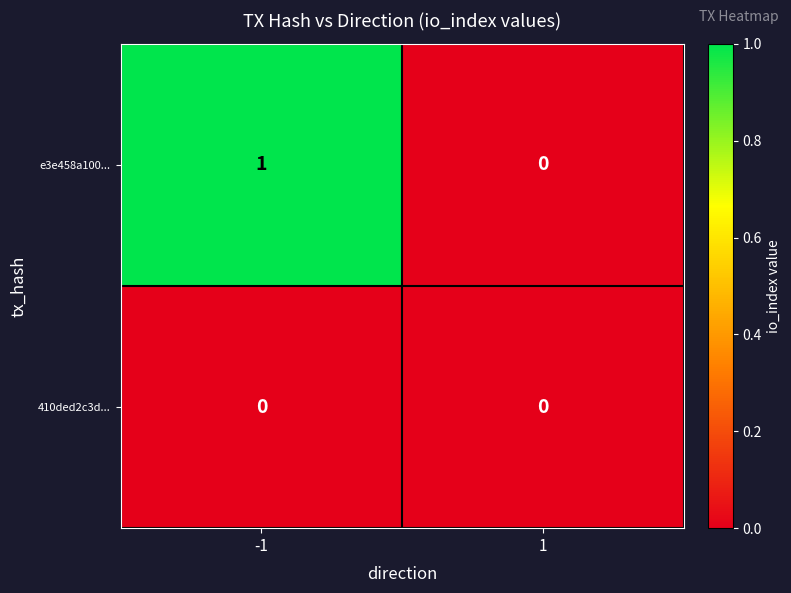

True or false: e3e458a100... has a value of 1 at -1.

True